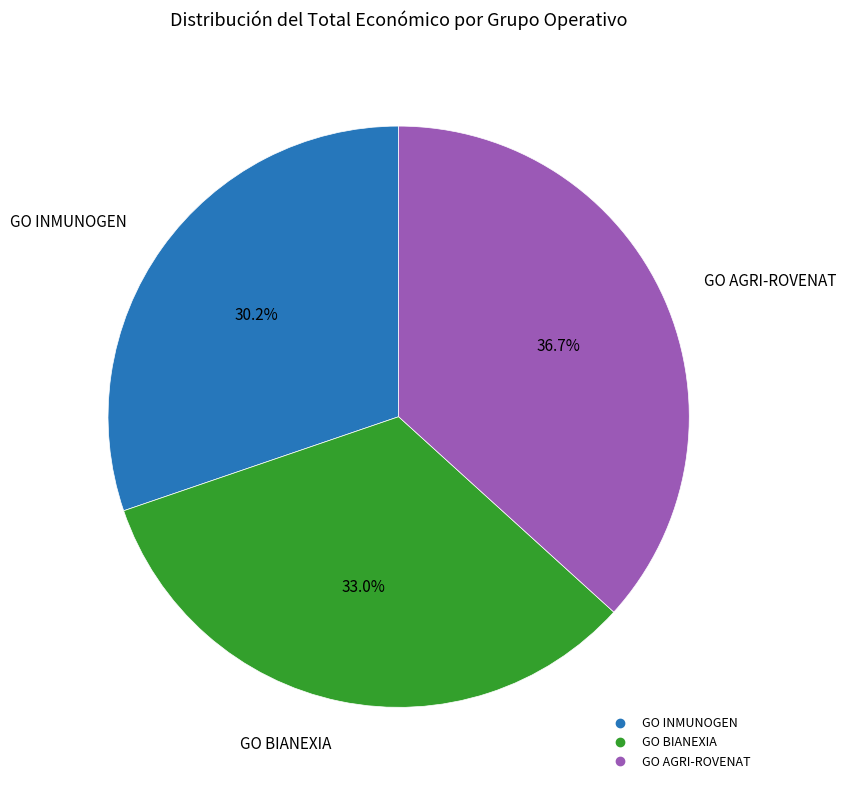

Does GO INMUNOGEN represent more than half of the total?

No